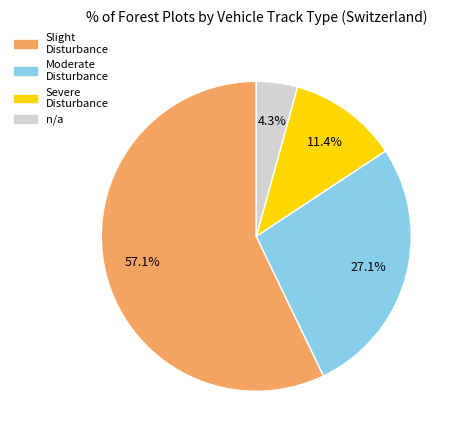

How many segments does this pie chart have?

4